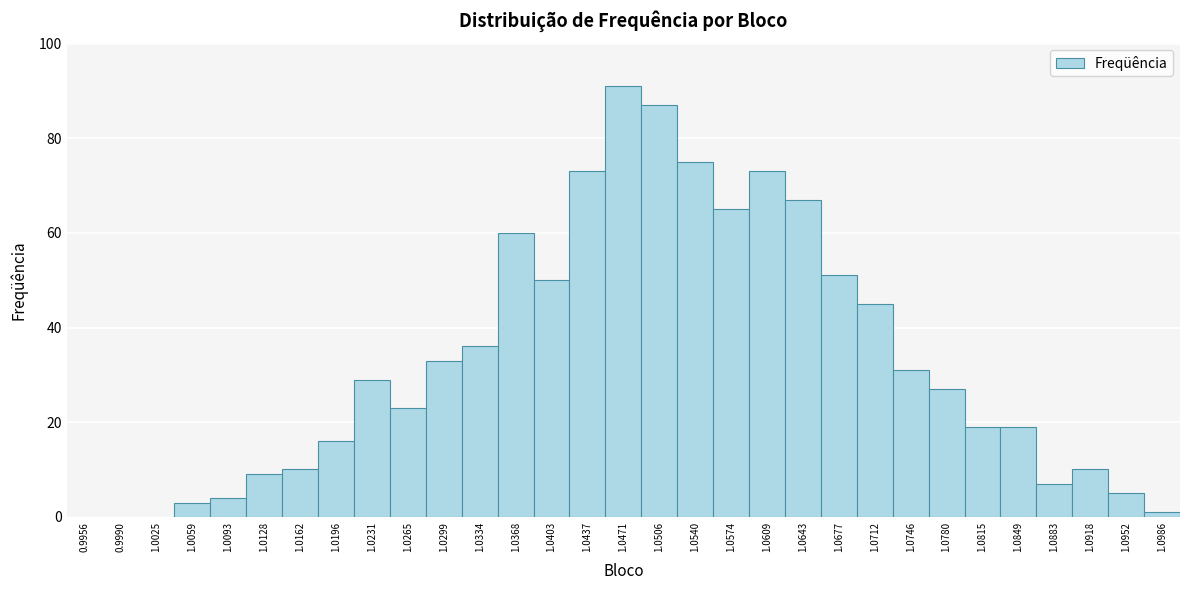

What is the greatest value displayed?

91